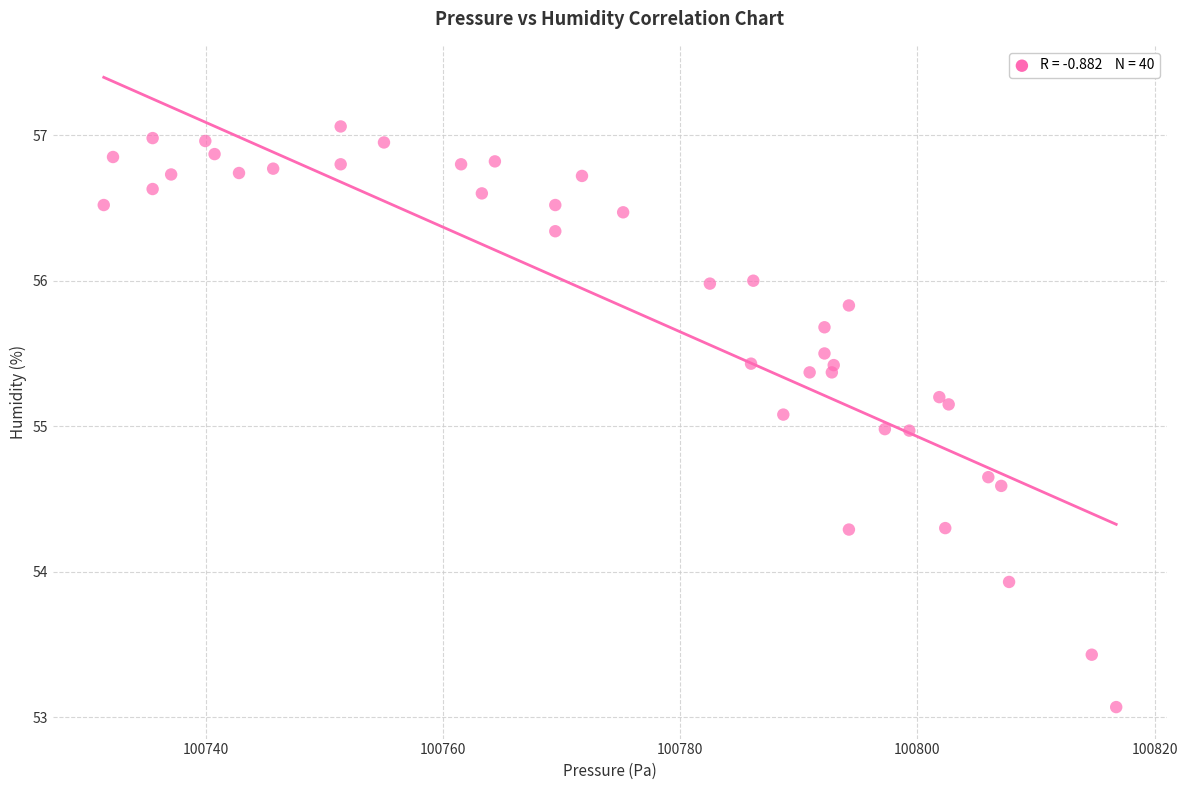

What is the range of X values (max minus min)?

85.3